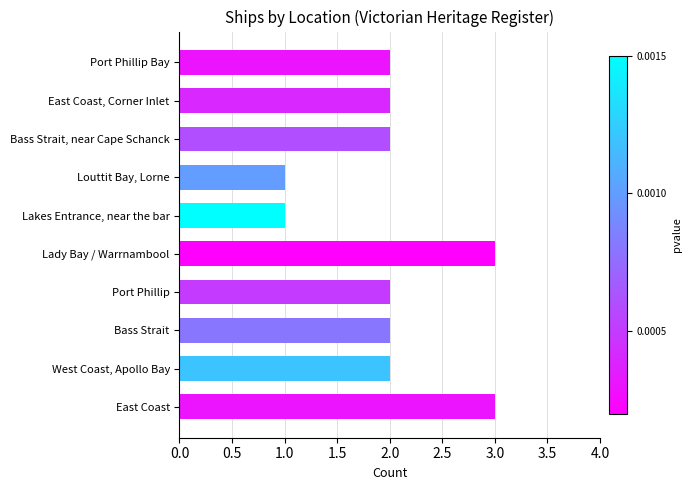

The chart shows a value of 2 at Bass Strait. True or false?

True